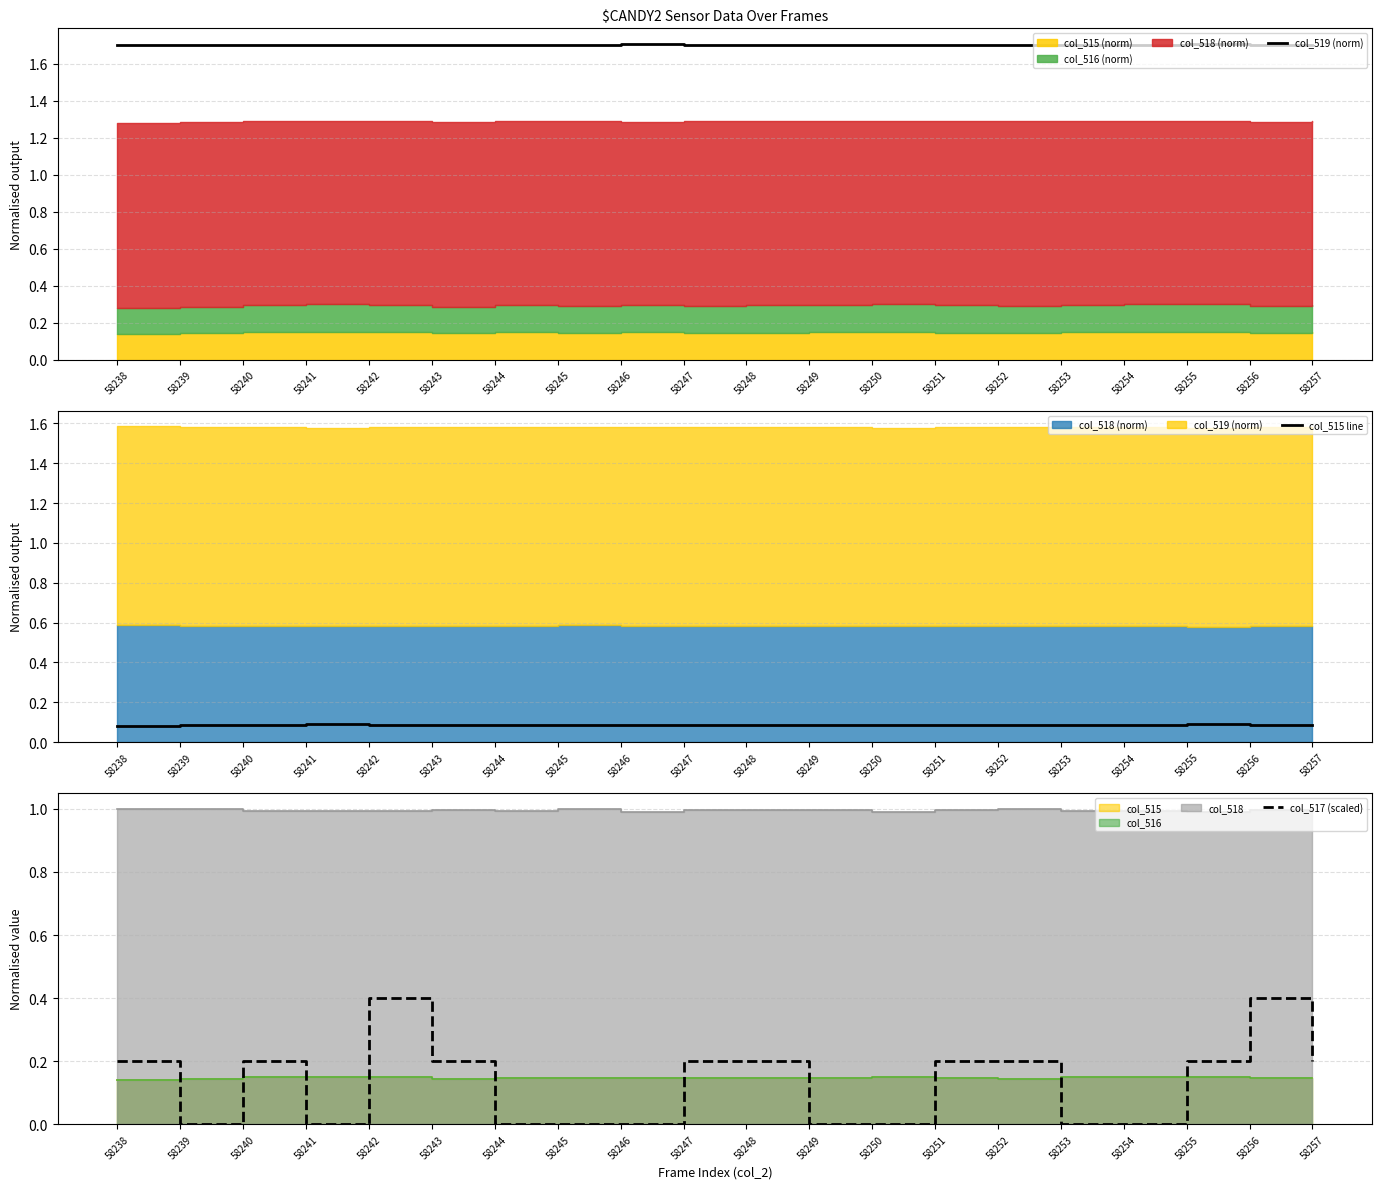

Between 58238 and 58242, which is larger?

58238